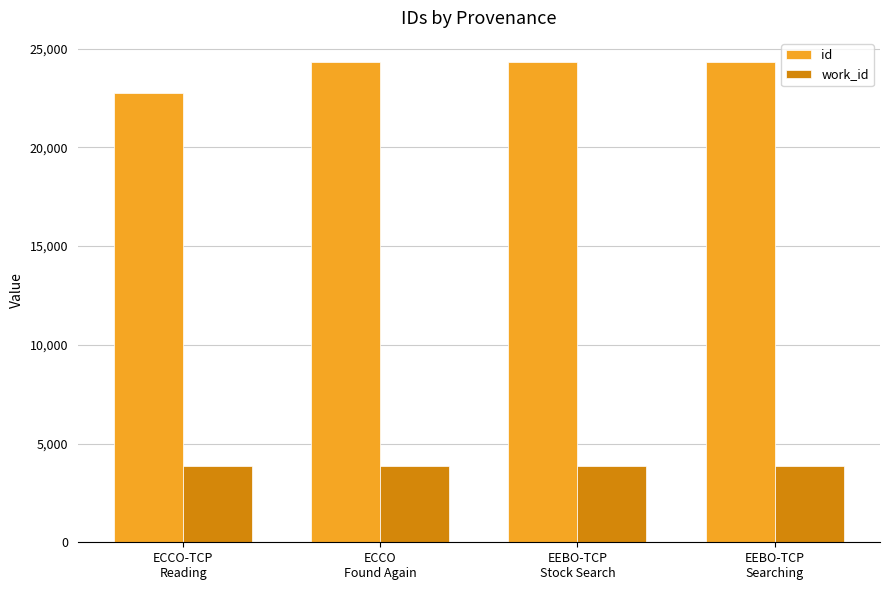

What is the difference between the second highest and minimum values in the id series?

1546